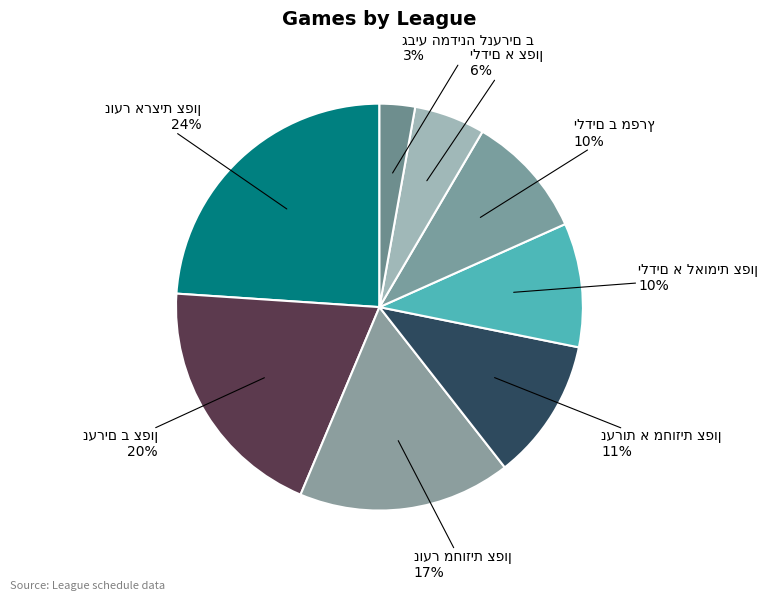

To the nearest percent, what is the difference between the largest and smallest slice percentages?

21%